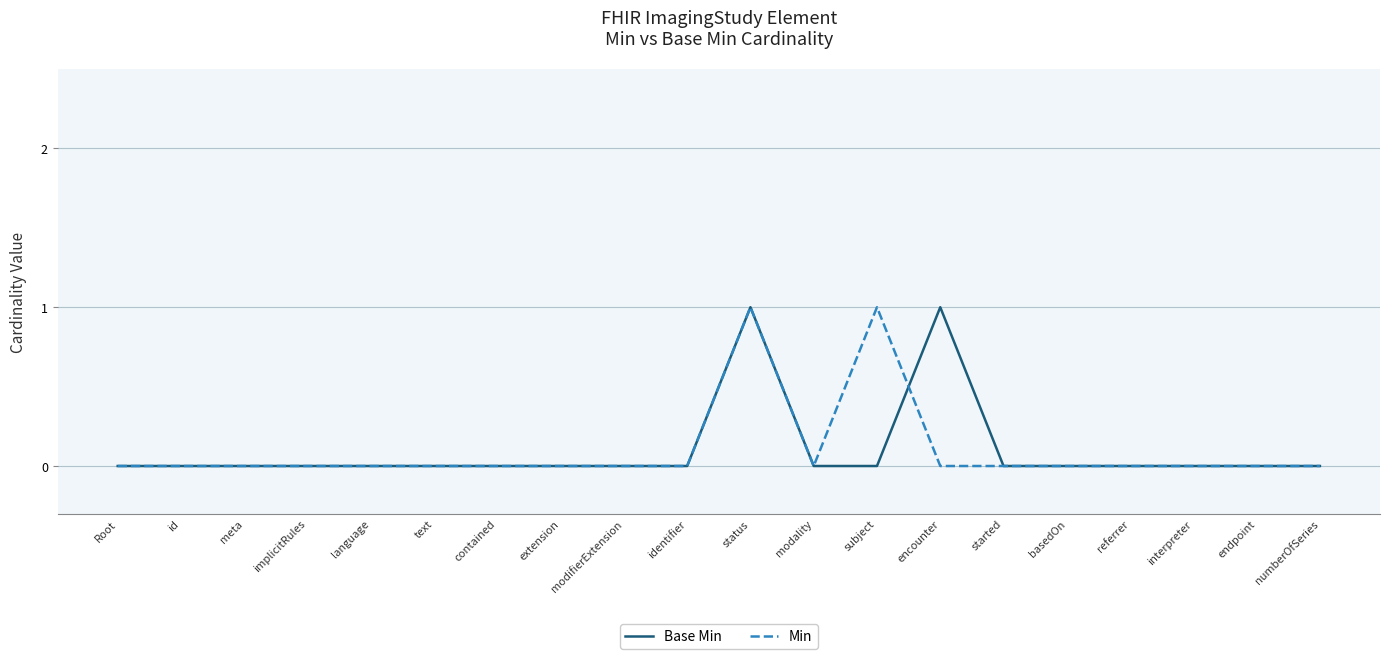

At which category is the sum across all series the highest?

status